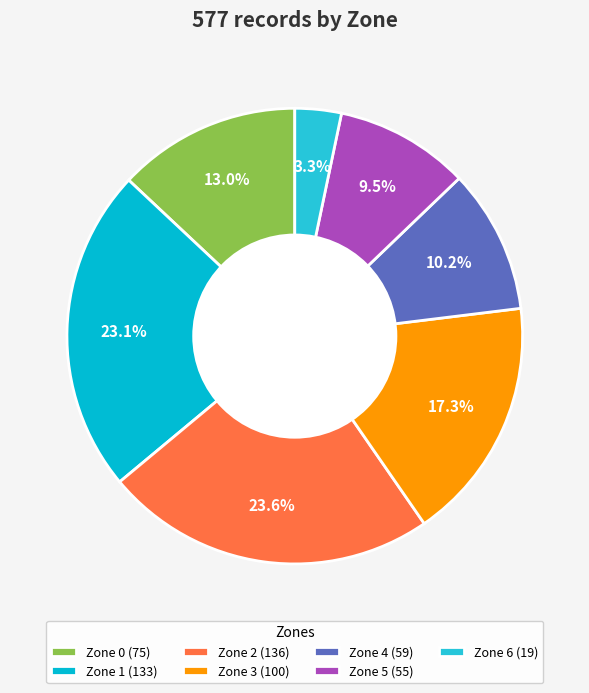

Combined, do Zone 5 and Zone 6 account for over 50%?

No